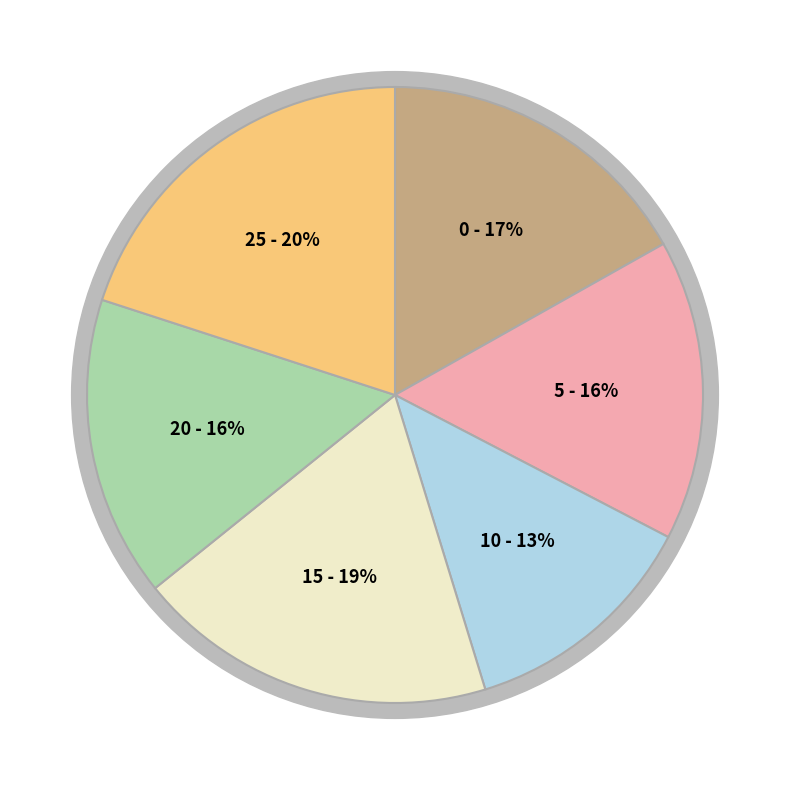

What percentage is NOT represented by 5 to 9 years?

84.2%